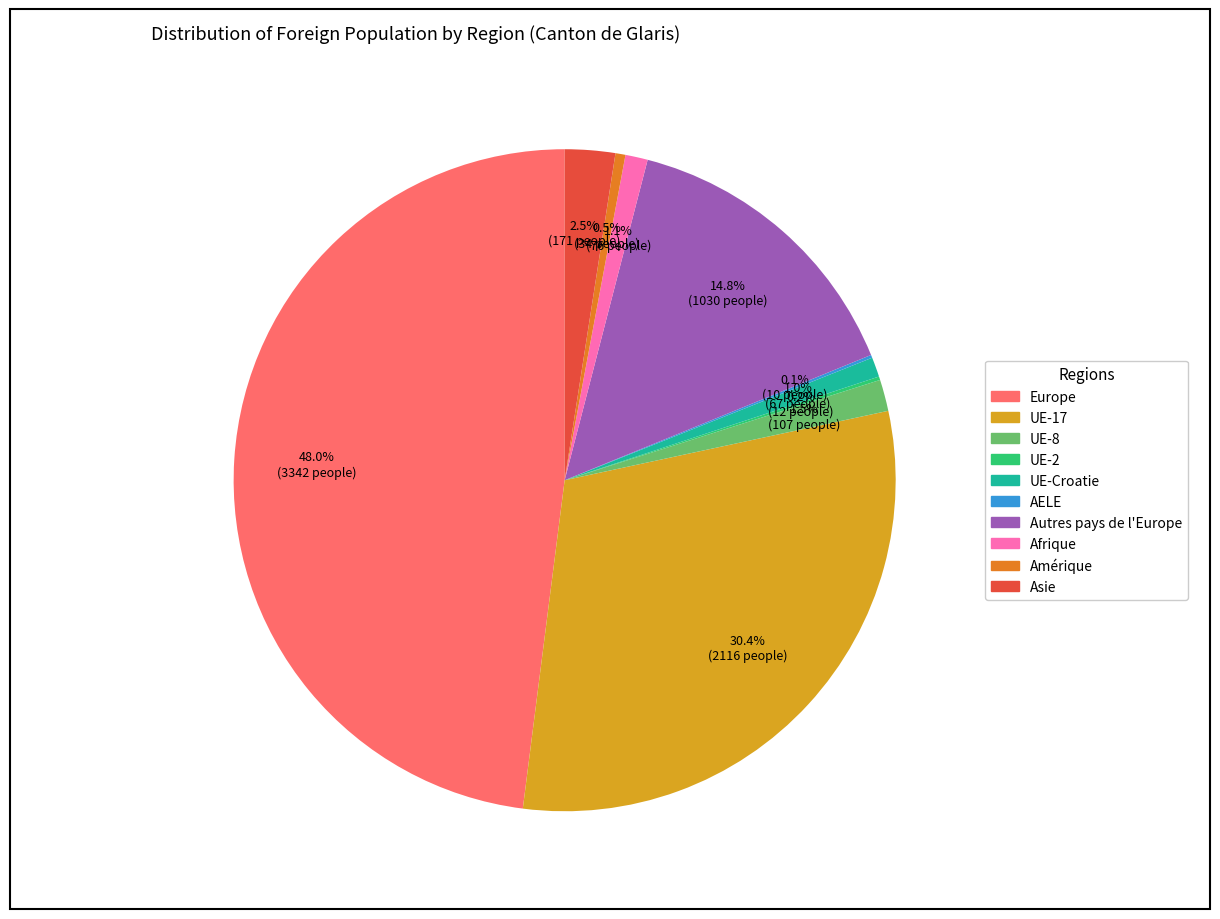

Is there any slice that represents more than half of the pie?

No